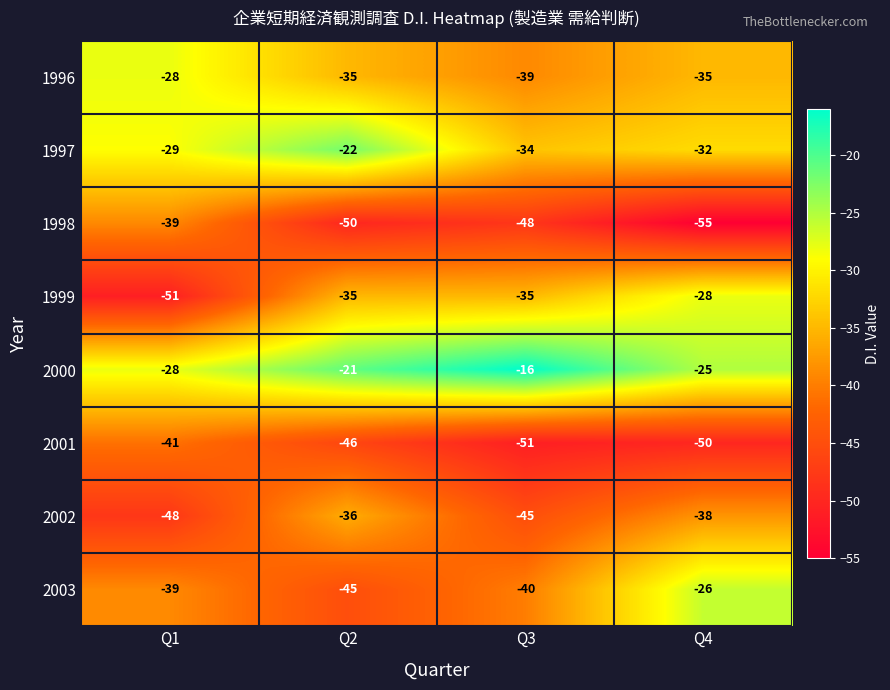

Between Q1 and Q3, which series saw the biggest shift?

1999